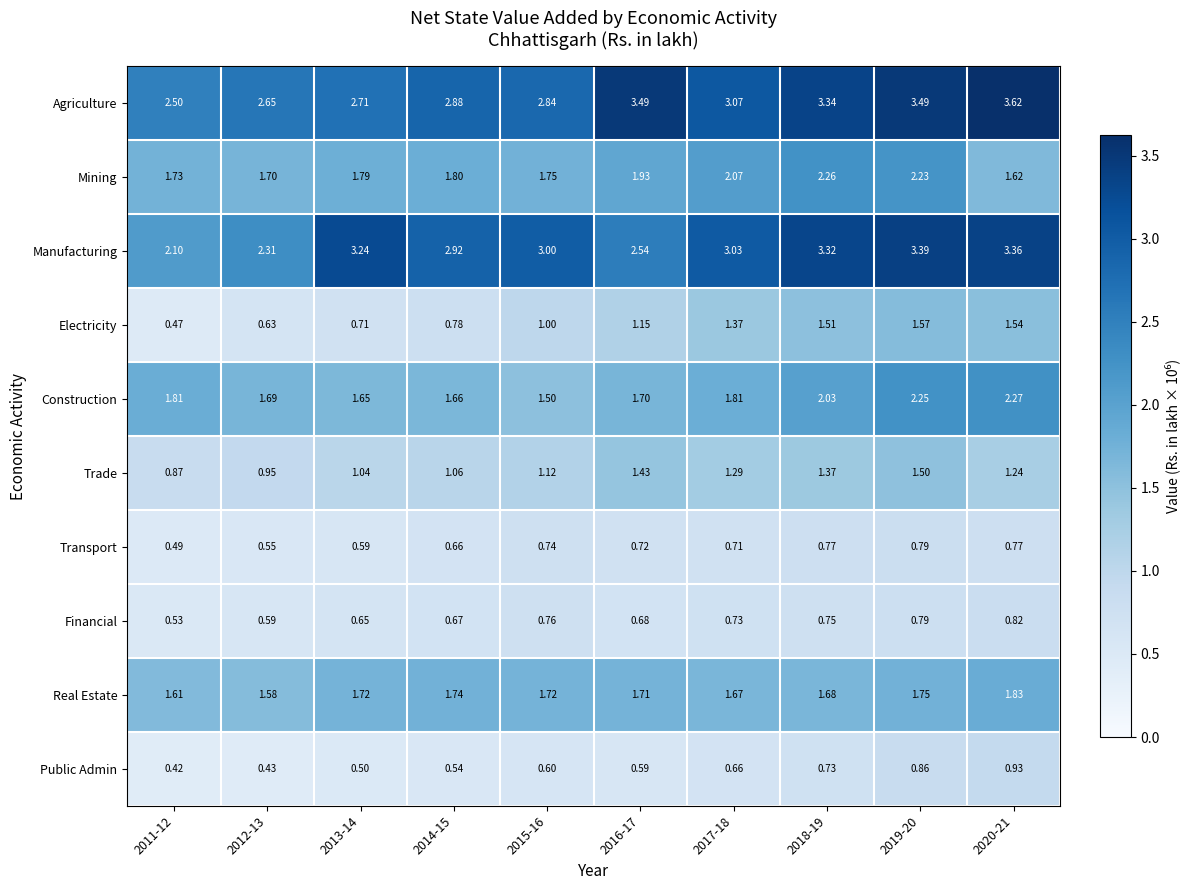

Which series has the largest total across all categories?

Agriculture